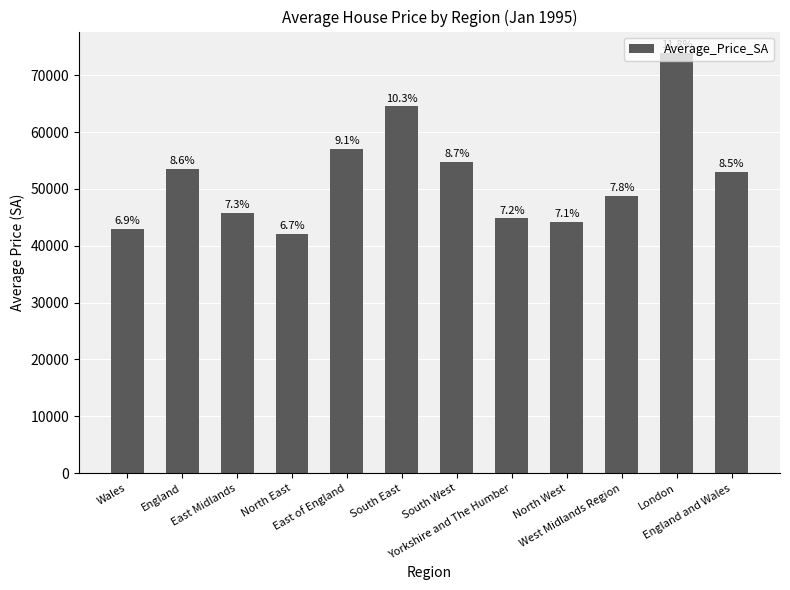

Does the chart contain stacked bars?

No